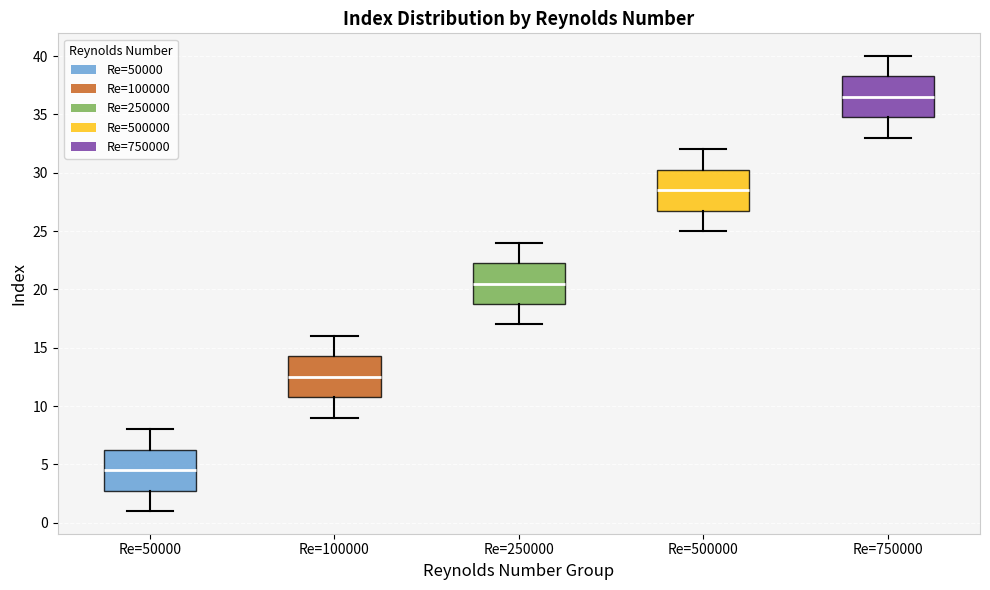

Where is the upper edge of the box for Re=500000 on the y-axis? The values are not printed on the chart, so give them approximately, as read against the axis.

30.5